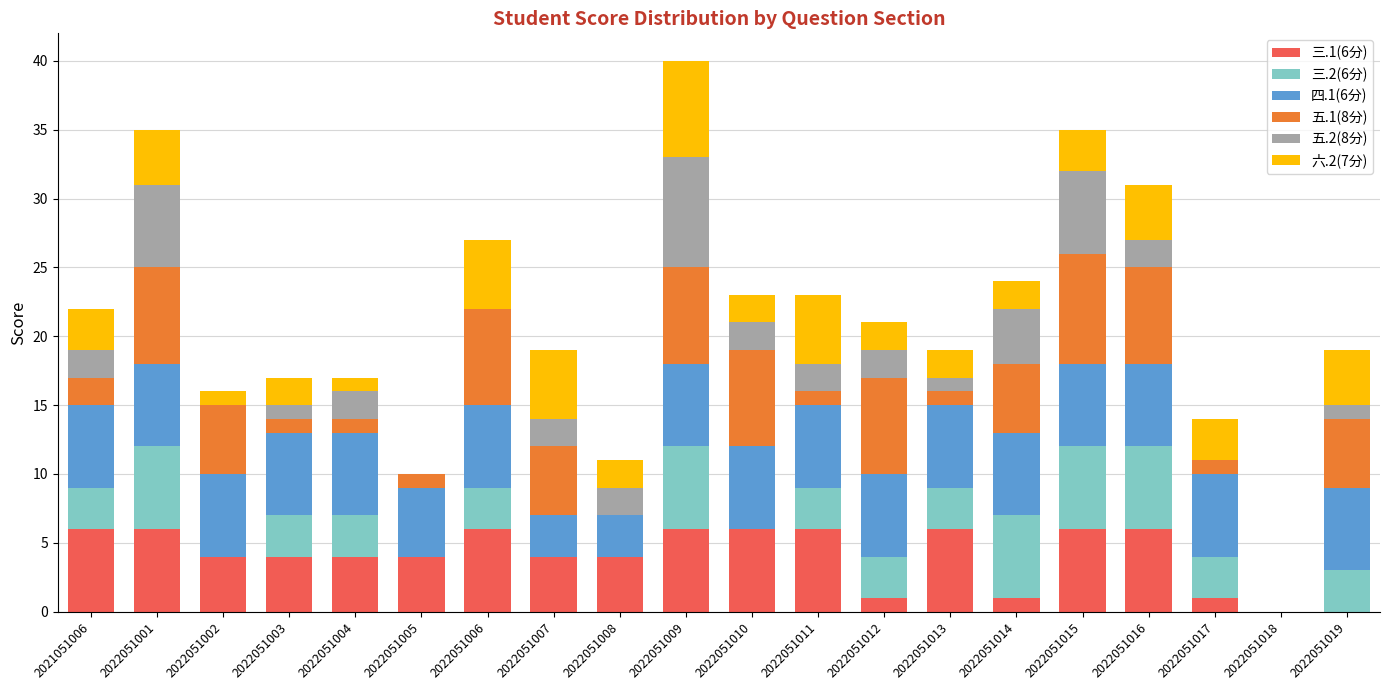

Is it true that 三.1(6分) equals 6 at 2022051010?

True